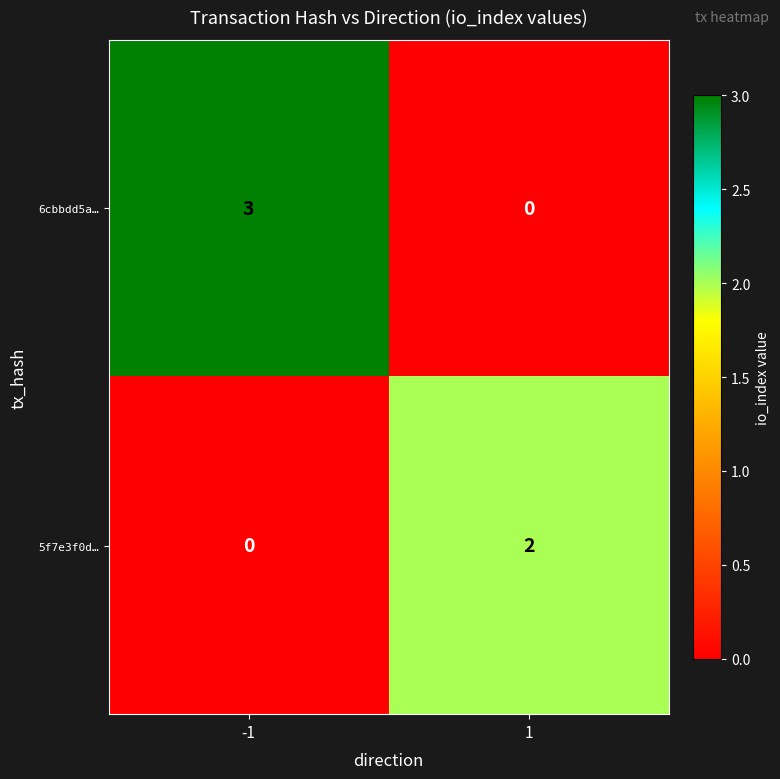

What is the total value across all series at -1?

3